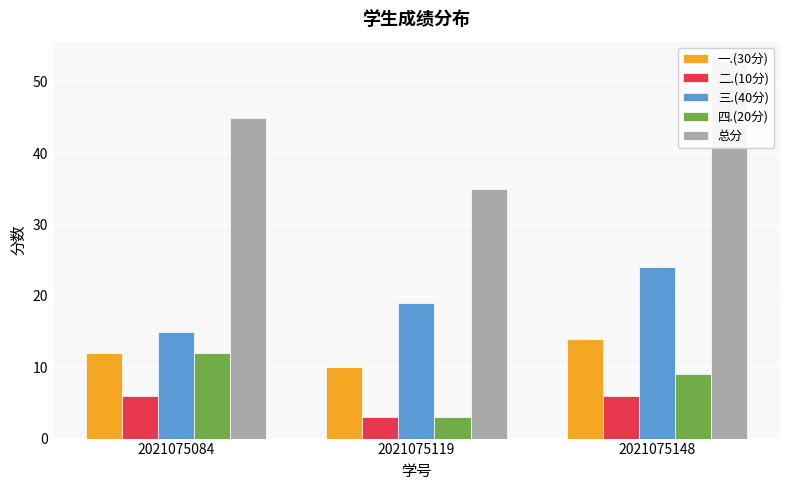

Which series has the largest total across all categories?

总分